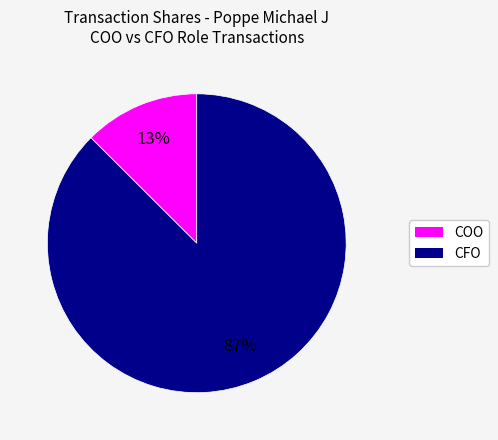

To the nearest percent, what is the average slice percentage?

50%